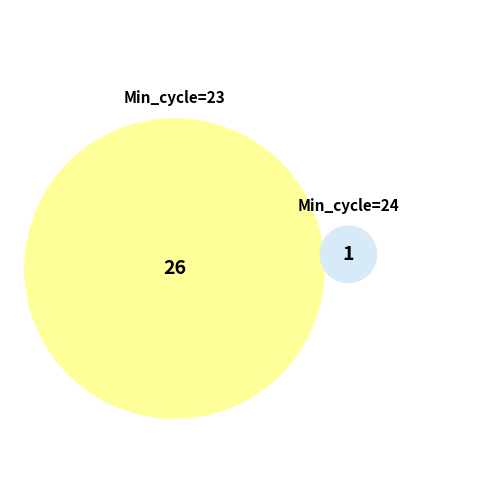

Does Min_cycle represent more than half of the total?

No